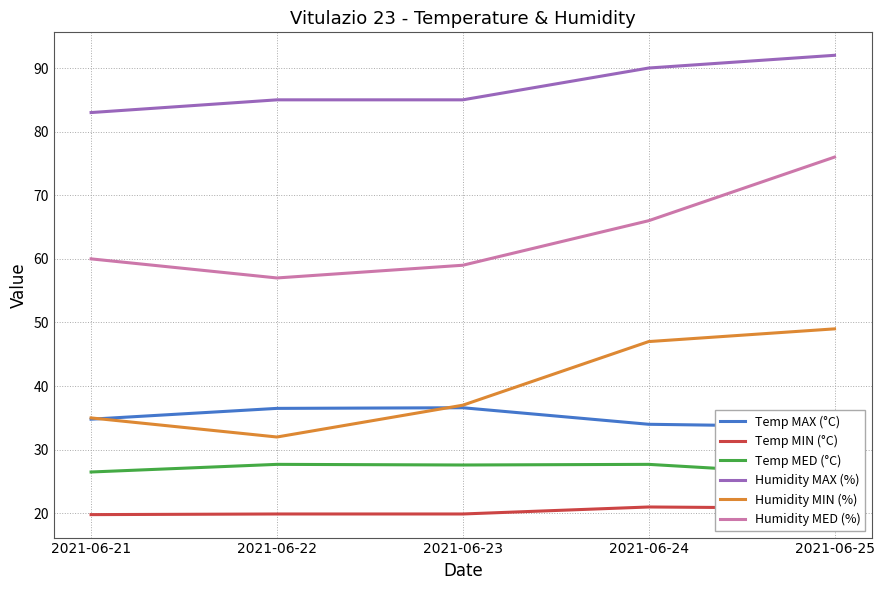

What is the value of the Temp MED (°C) point at the 2nd from the left?

27.7